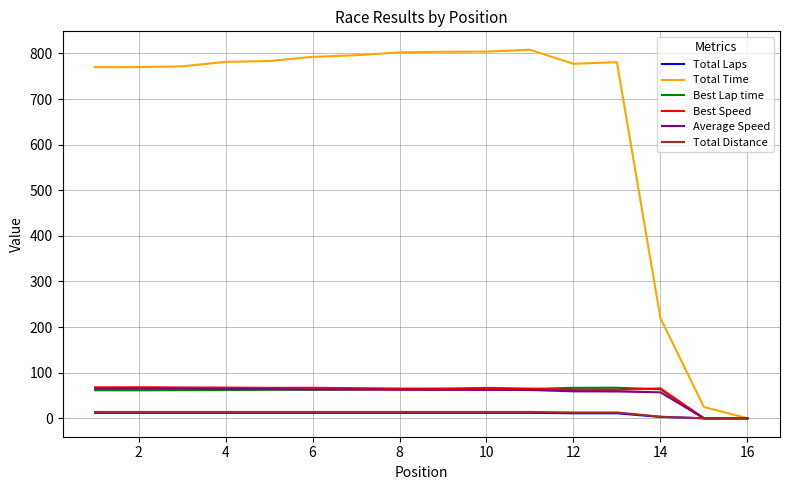

Which series has the largest total across all categories?

Total Time